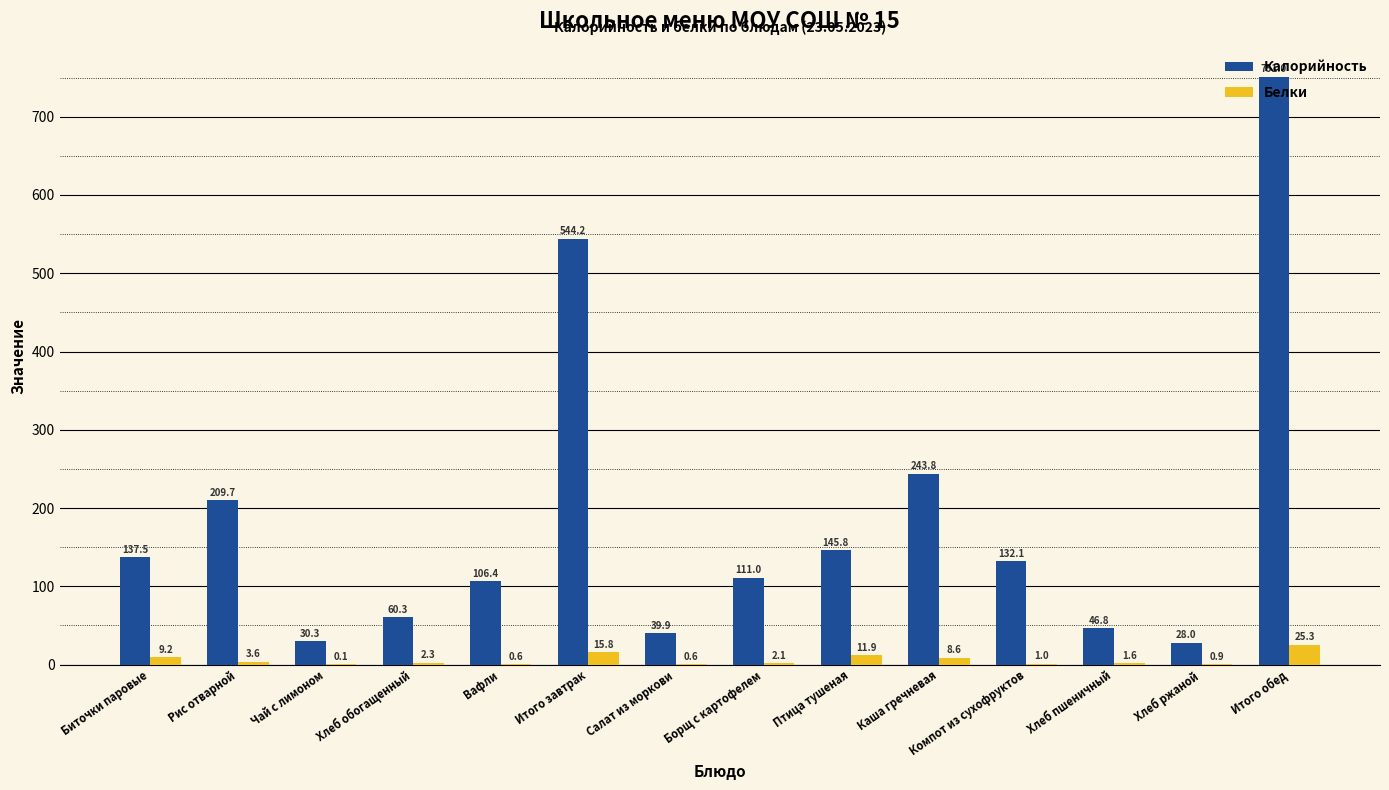

What is the maximum value for Белки?

25.3